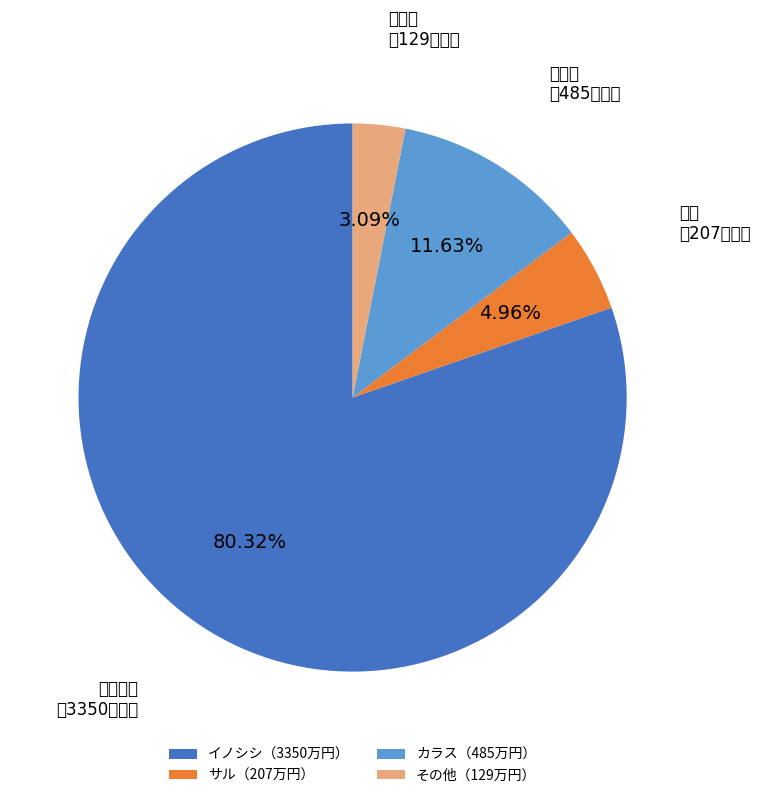

How much of the chart is everything except サル?

95.0%